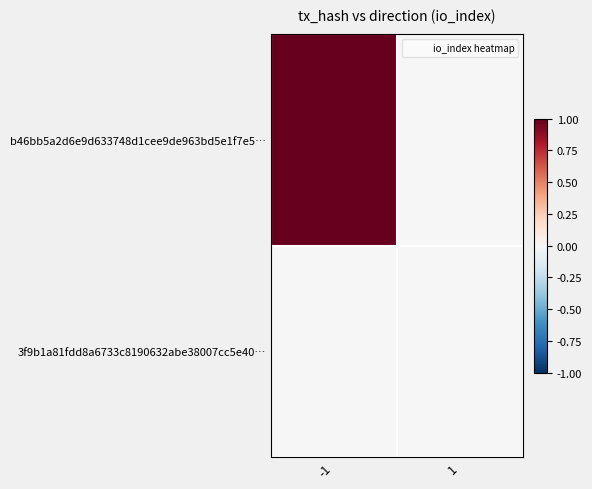

Reading left to right, transcribe all the data shown in this chart.

b46bb5a2d6e9d633748d1cee9de963bd5e1f7e5…: -1=1	1=0
3f9b1a81fdd8a6733c8190632abe38007cc5e40…: -1=0	1=0